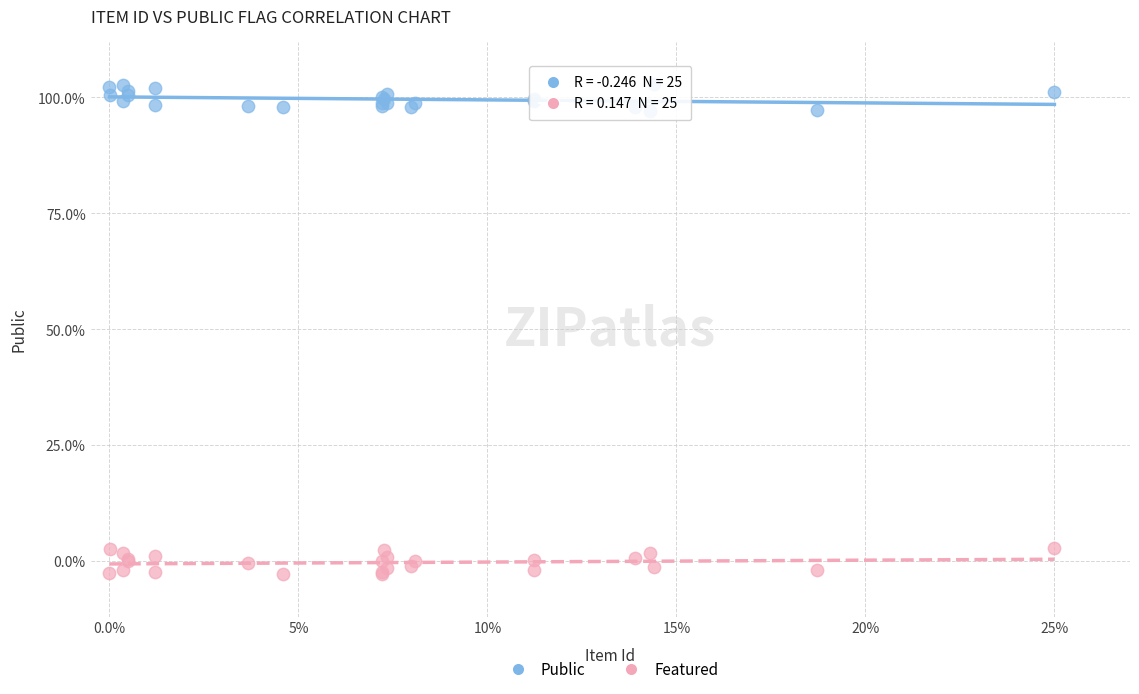

Which series reaches the minimum Y coordinate?

Featured